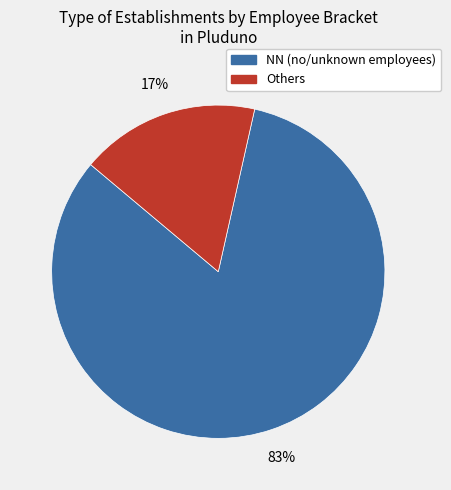

Is there a majority slice in this chart?

Yes